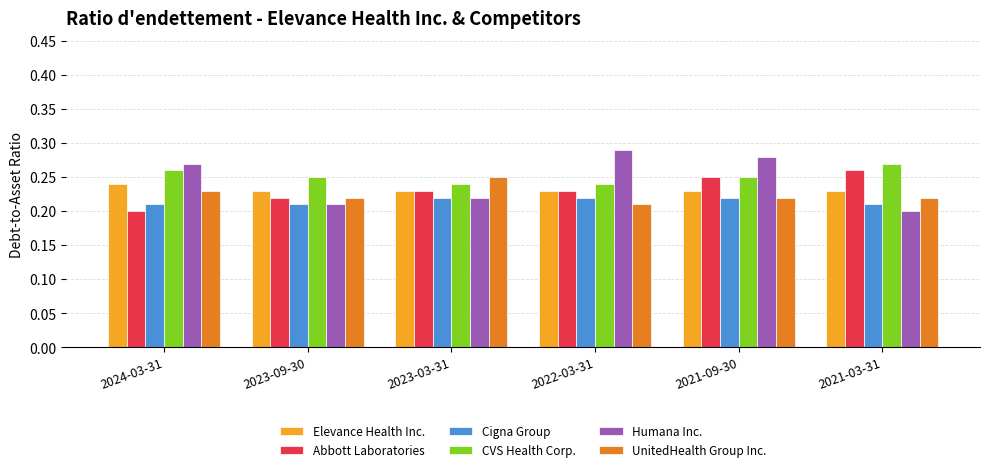

Which series changed the most between 2023-03-31 and 2022-03-31?

Humana Inc.